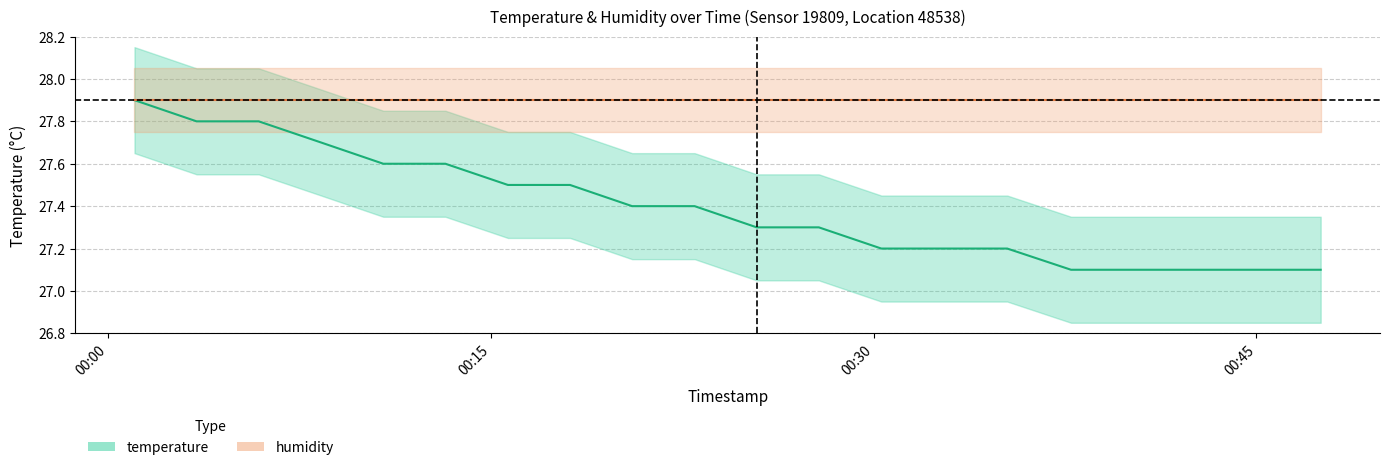

What is the approximate value at 2023-05-07T00:25:25?

27.3